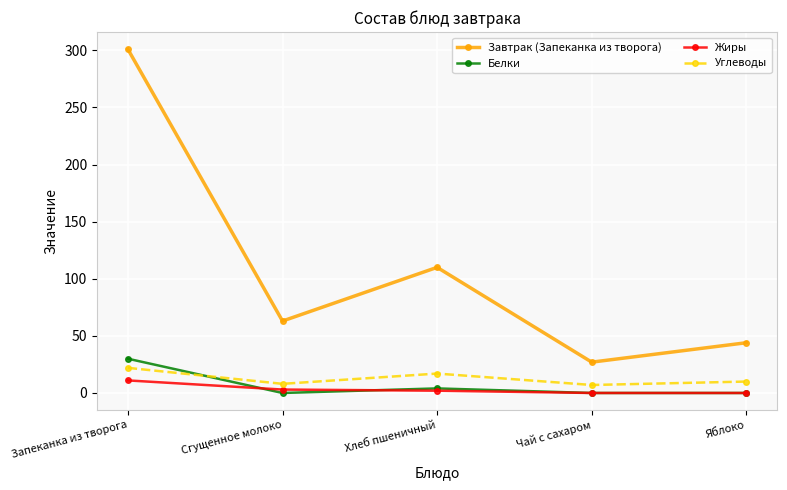

Which series changed the most between Запеканка из творога and Сгущенное молоко?

Завтрак (Запеканка из творога)